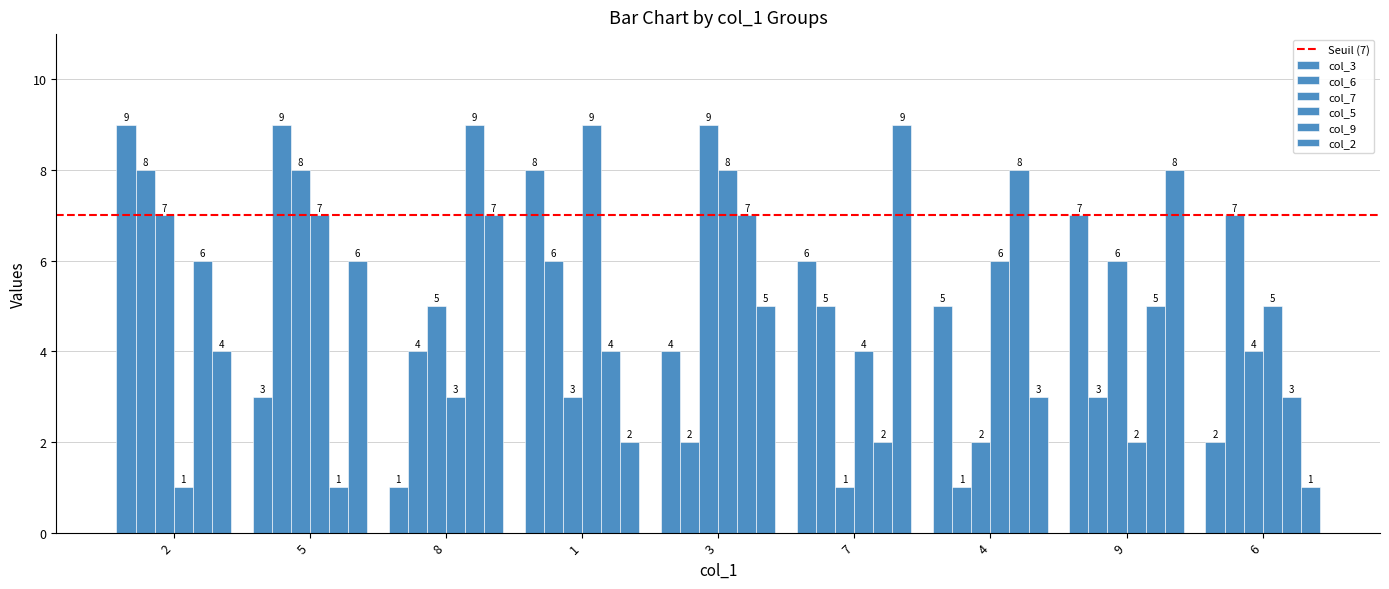

What is the difference between the maximum and minimum values in the col_5 series?

8